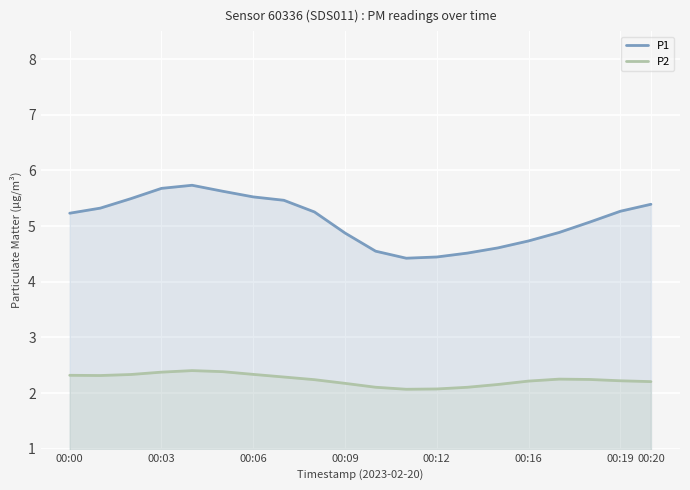

True or false: P1 has more than 2 points higher than both neighbors.

False